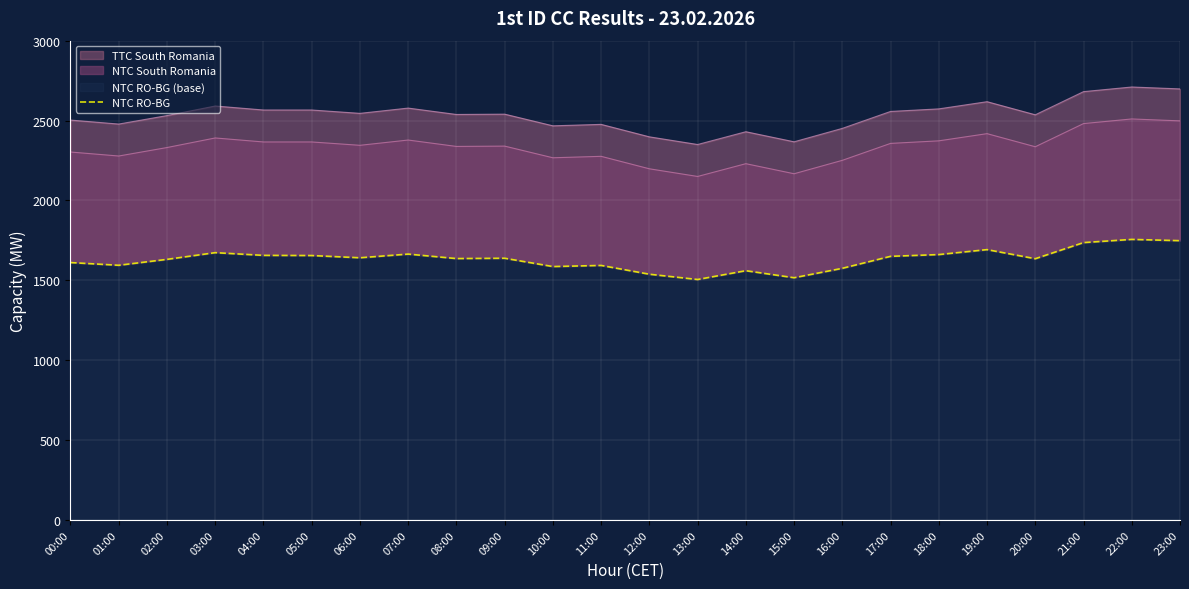

What is the average value?

1631